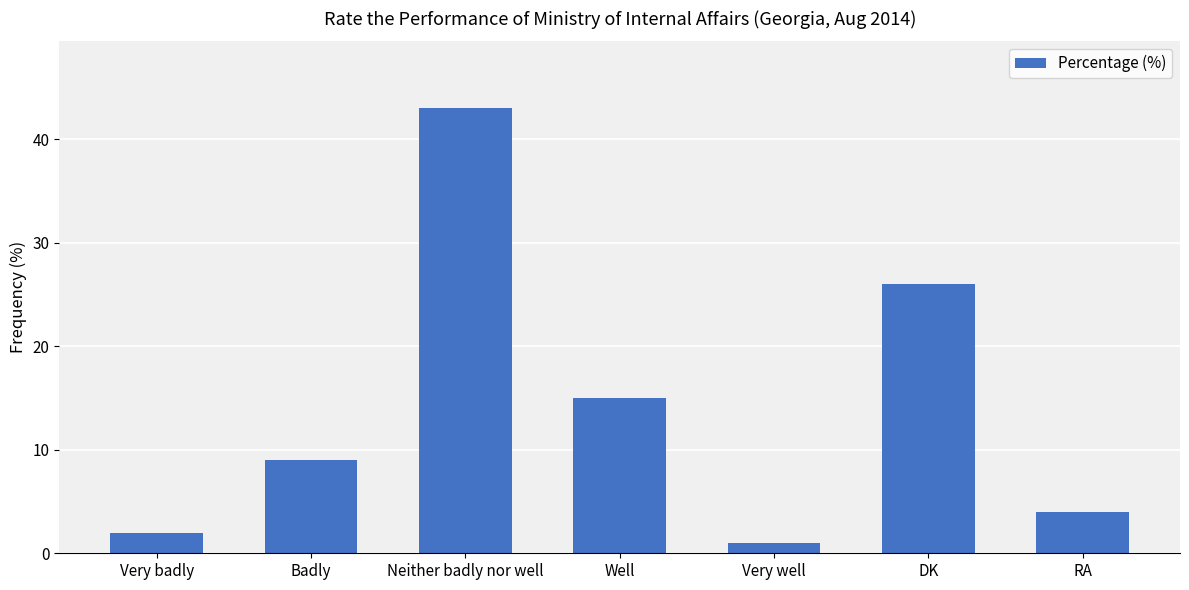

Which category has the lowest value across all series?

Very well